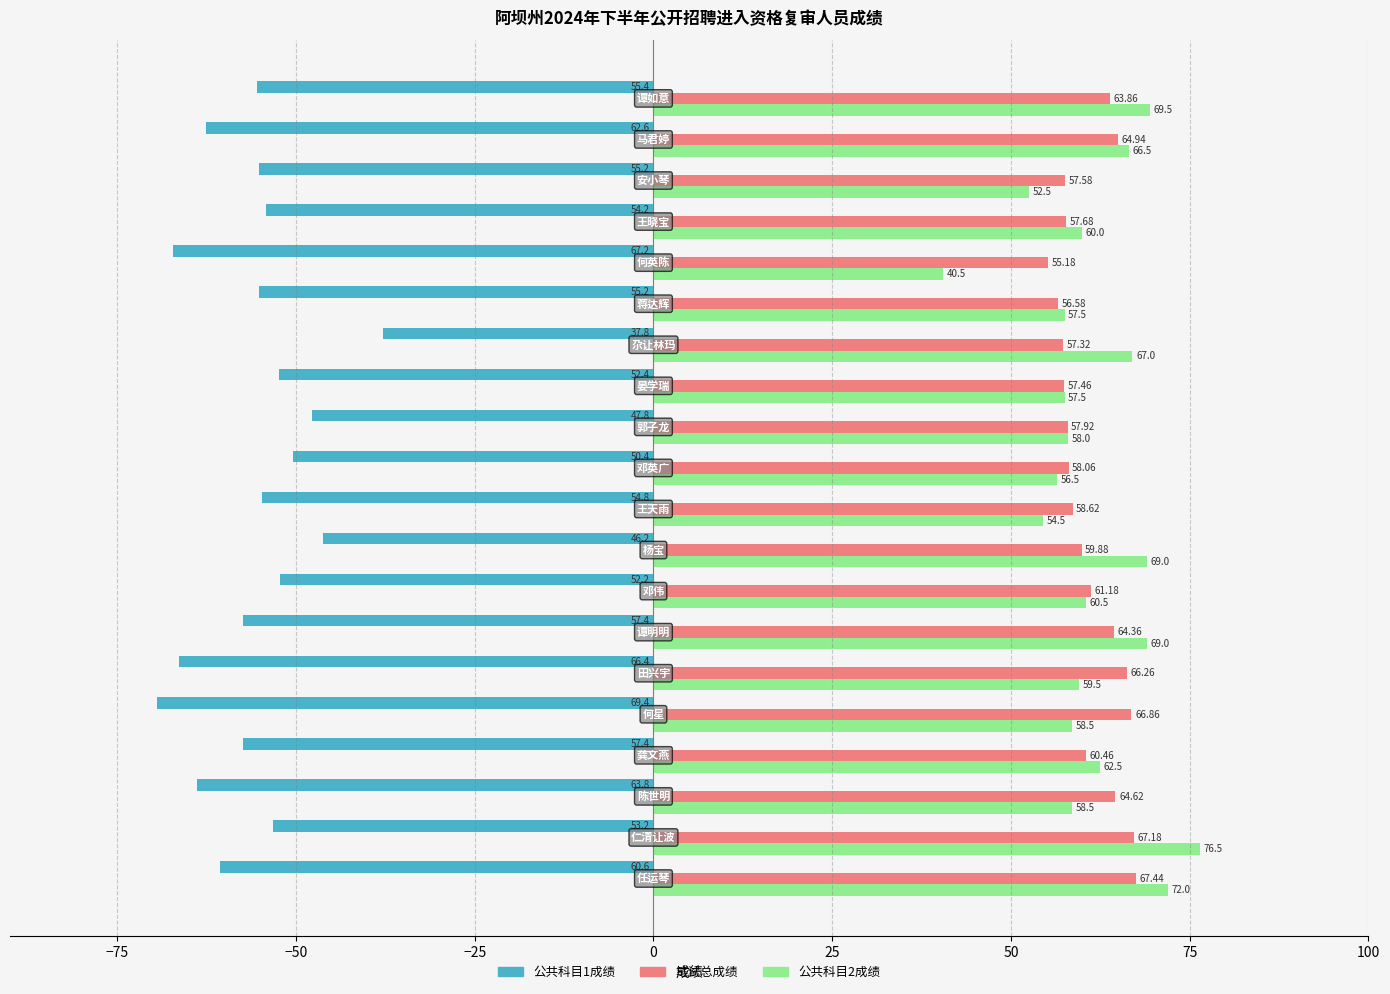

Which series has the largest total across all categories?

公共科目2成绩